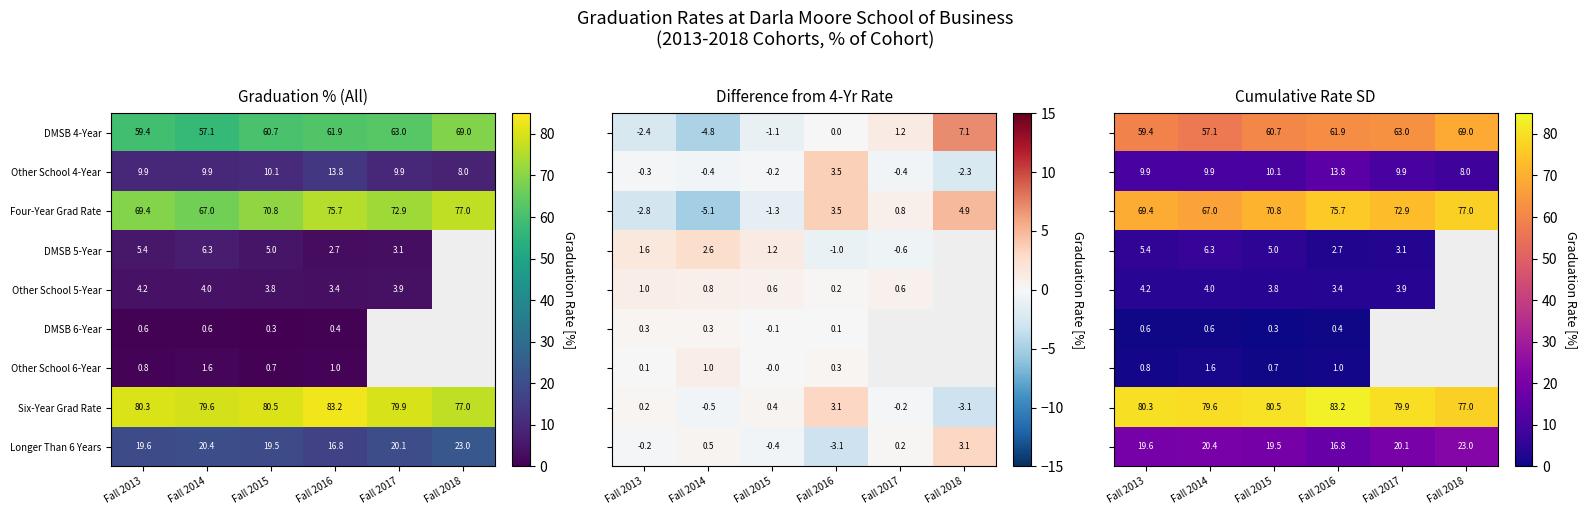

The DMSB 4-Year series shows 21.1 at Fall 2013. True or false?

False